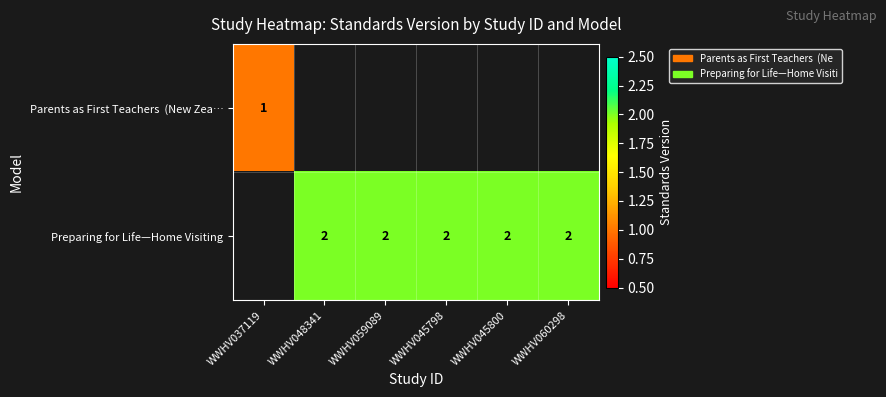

The Preparing for Life—Home Visiting series shows 3 at WWHV060298. True or false?

False